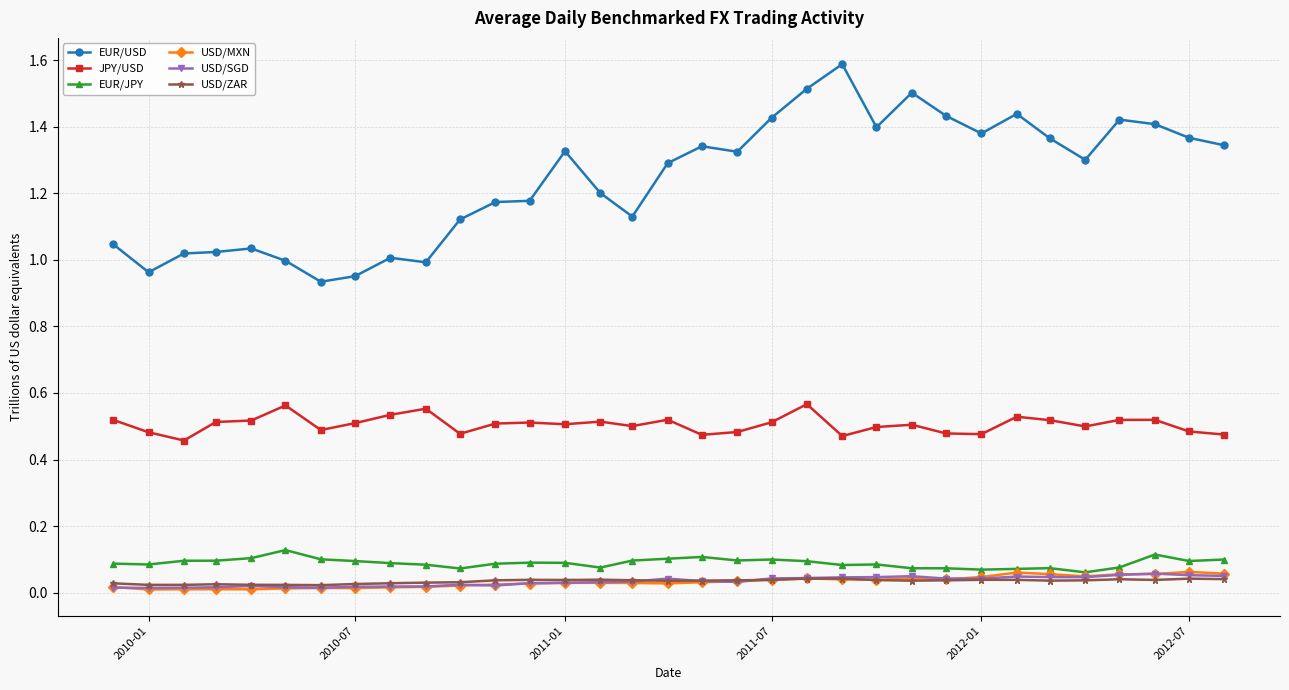

True or false: EUR/USD has more than 2 interior local peaks.

True